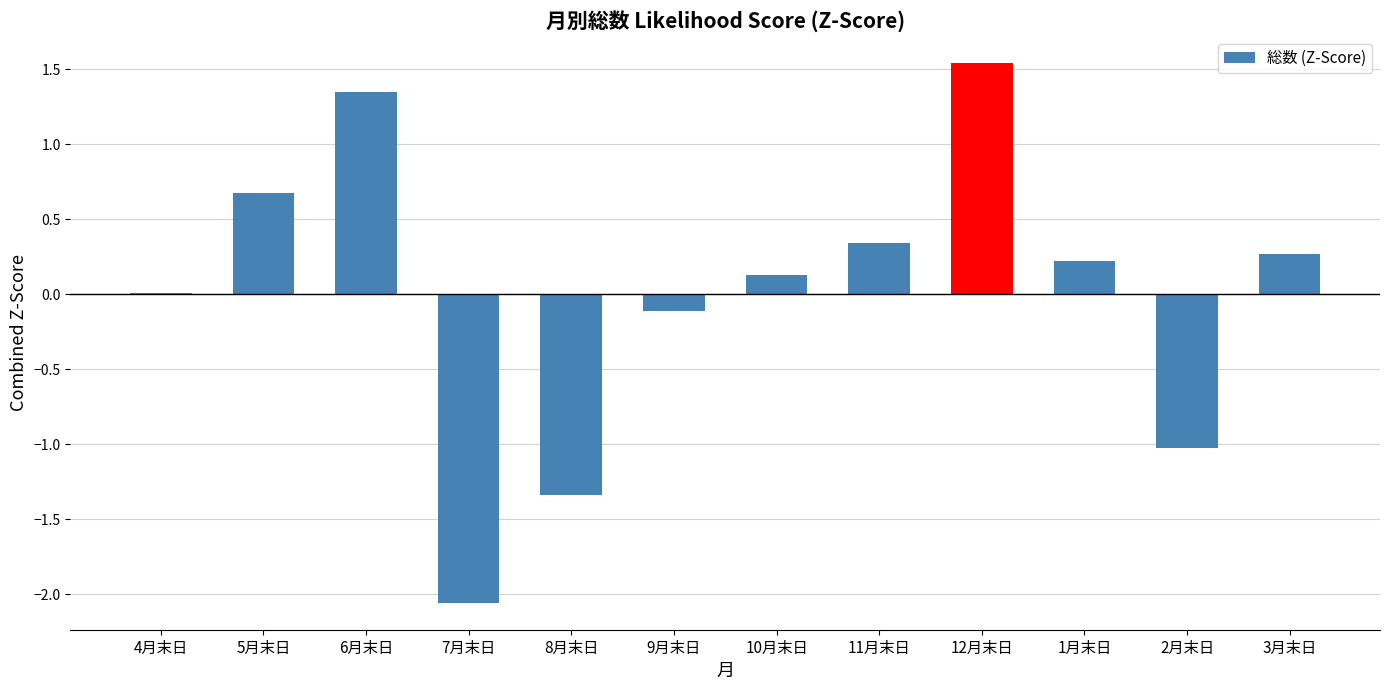

What is the sum of the values at 9月末日 and 2月末日?

-1.1